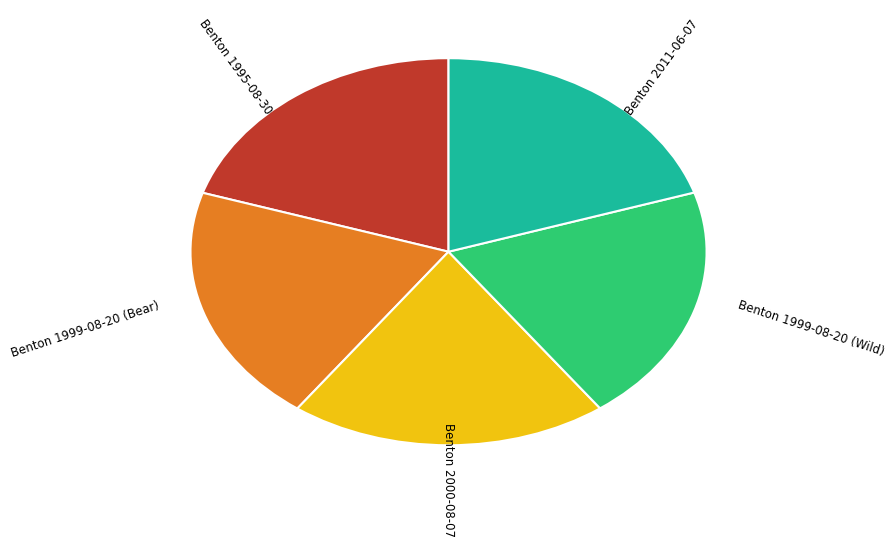

Is there a majority slice in this chart?

No